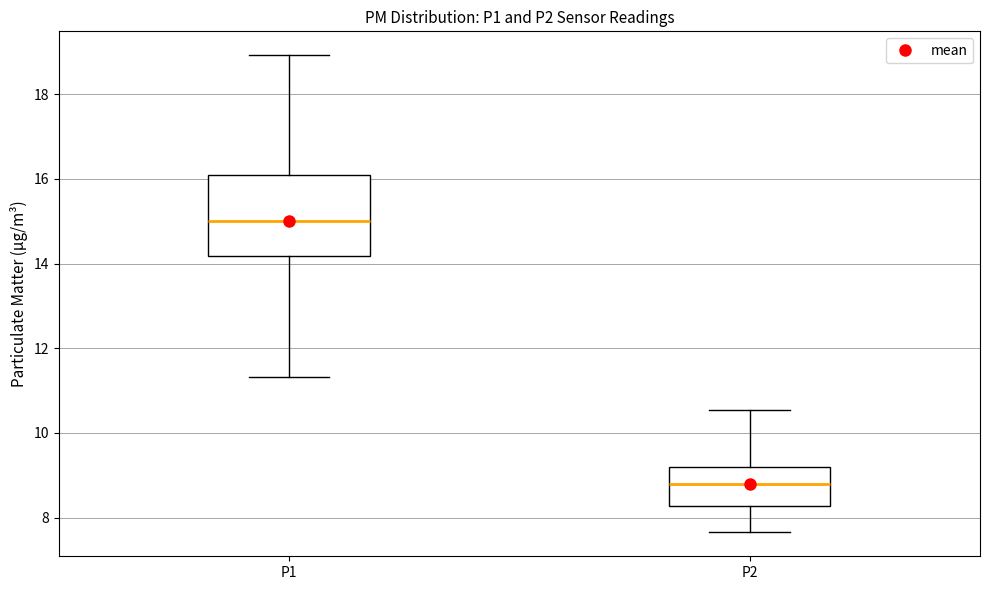

Which box's median line is the highest?

P1